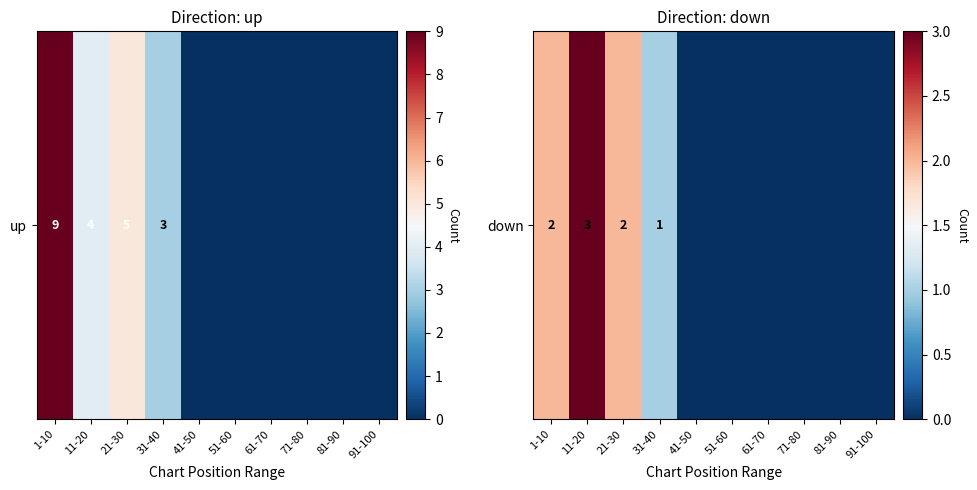

Is it true that the value at 61-70 is -2?

False